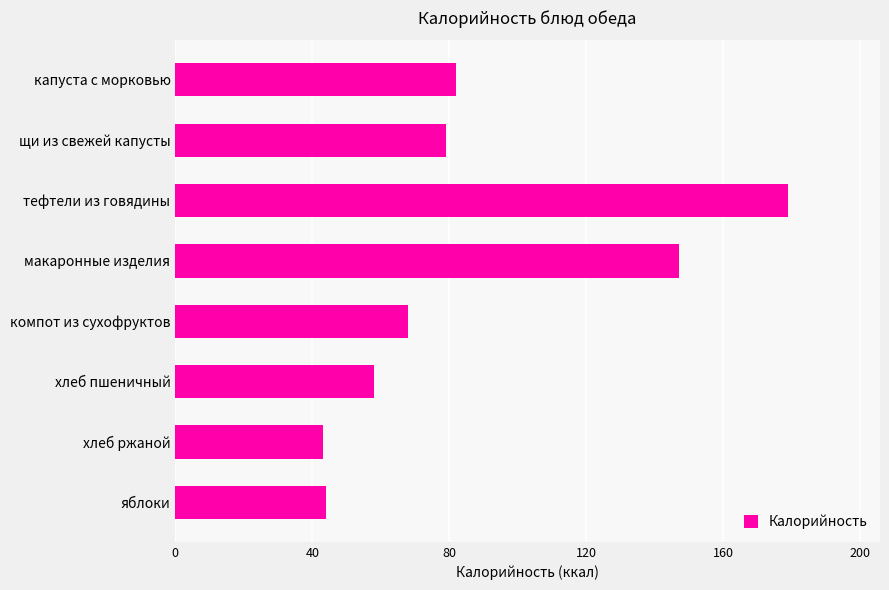

The chart shows a value of 82 at капуста с морковью. True or false?

True